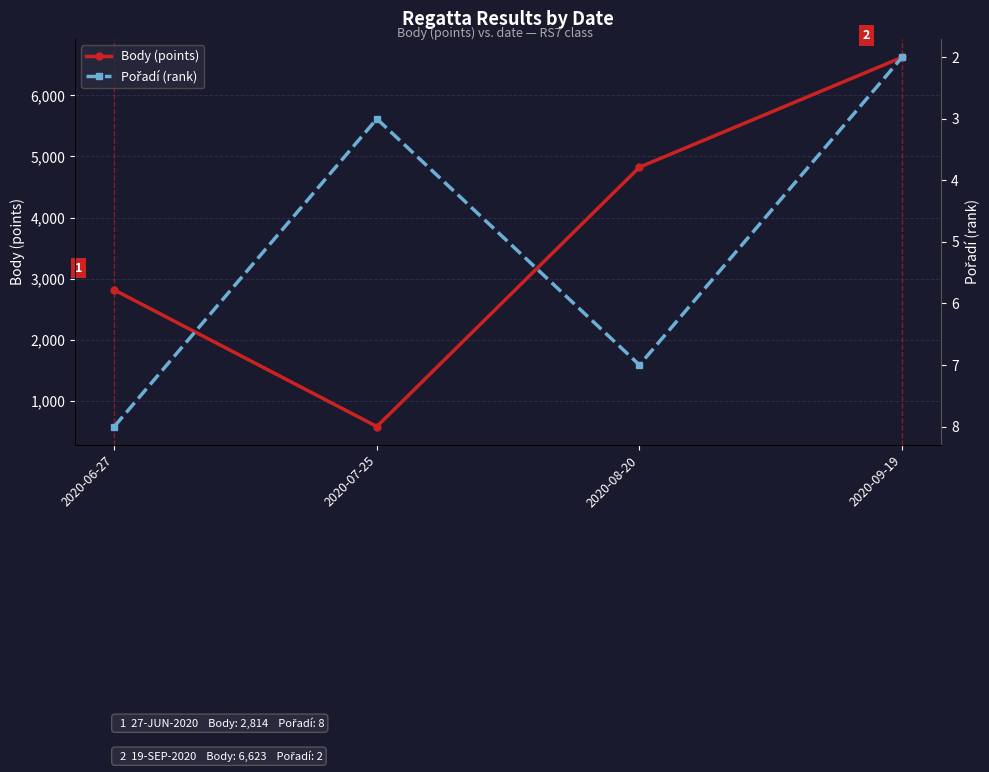

List the series in order of their peak value, lowest first.

Pořadí (rank), Body (points)